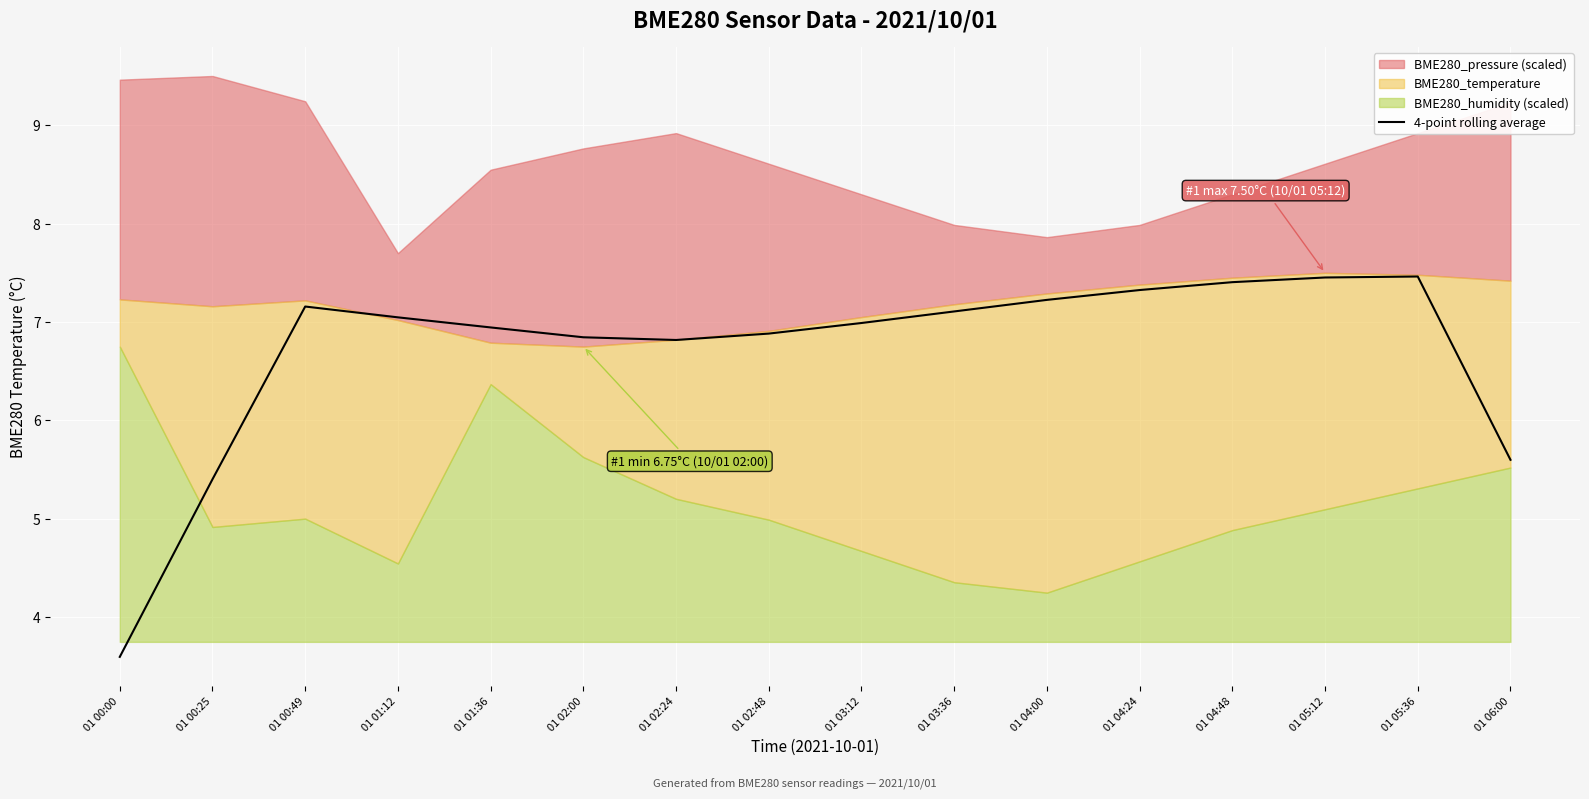

At which label is 4-point rolling average closest to 5?

01 00:25